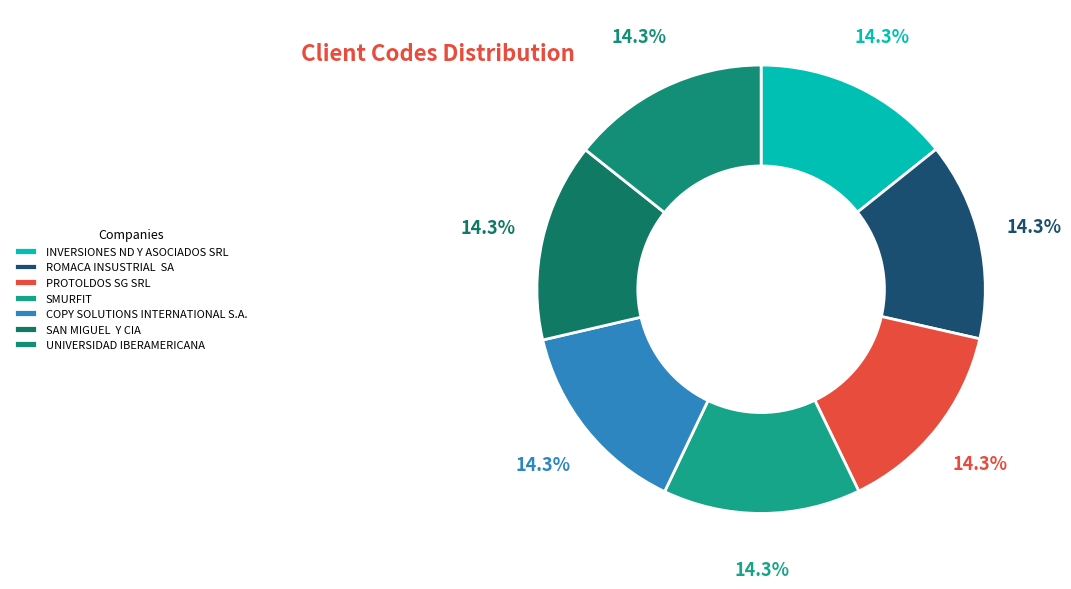

What percentage is NOT represented by PROTOLDOS SG SRL?

85.7%